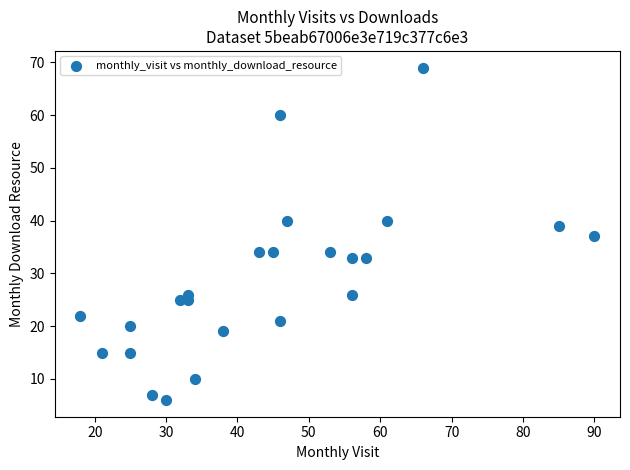

What is the range of X values (max minus min)?

72